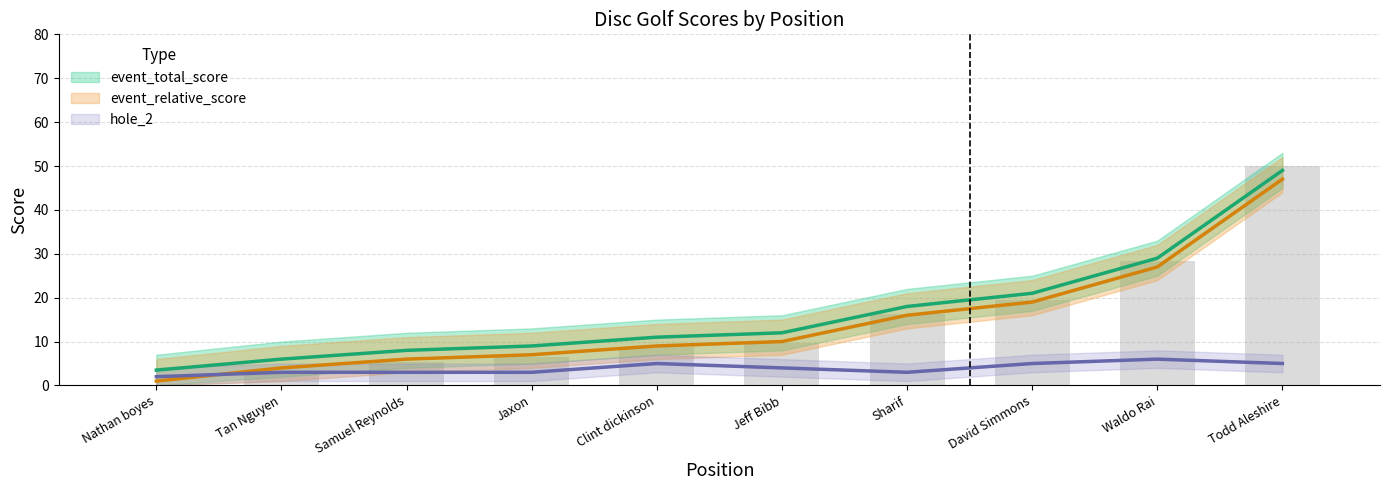

What is the spread (max minus min) of values at Clint dickinson?

6.0